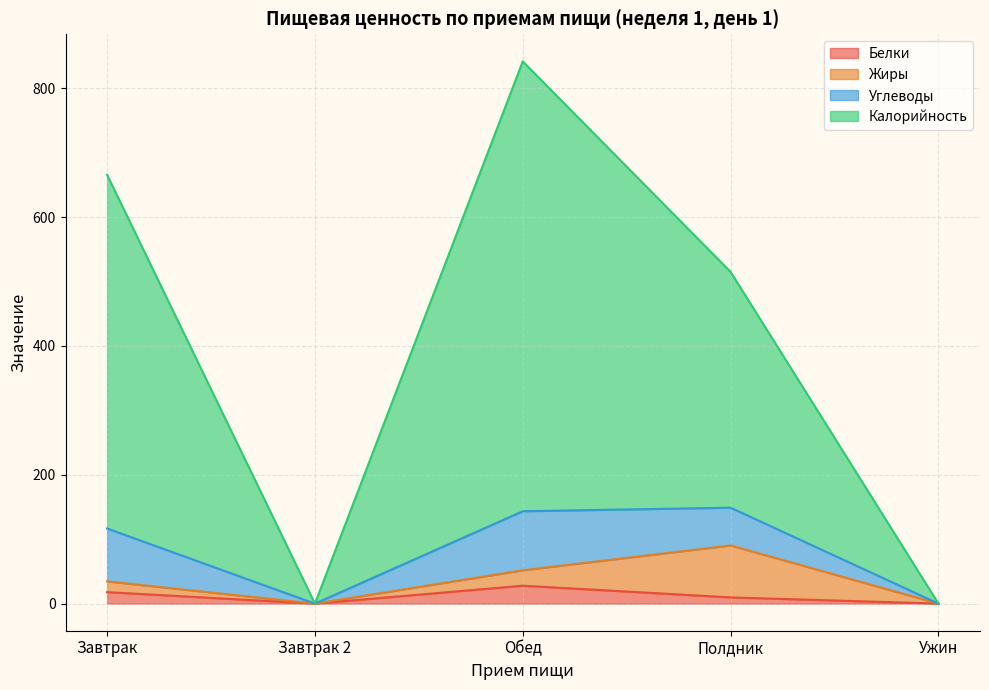

True or false: Белки has a value of 27.8 at Обед.

True